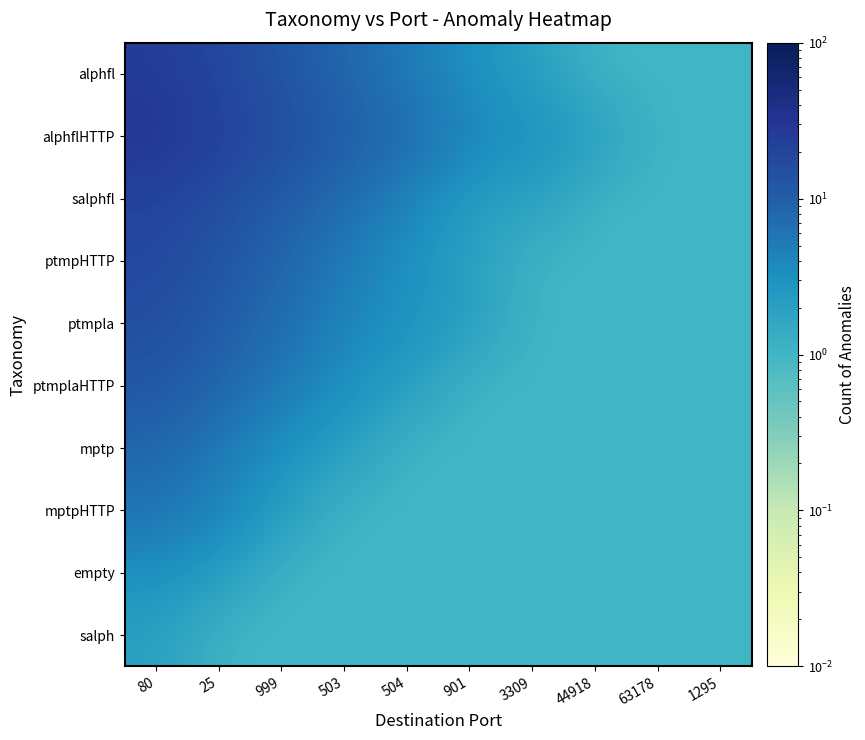

Which series has the largest total across all categories?

alphflHTTP